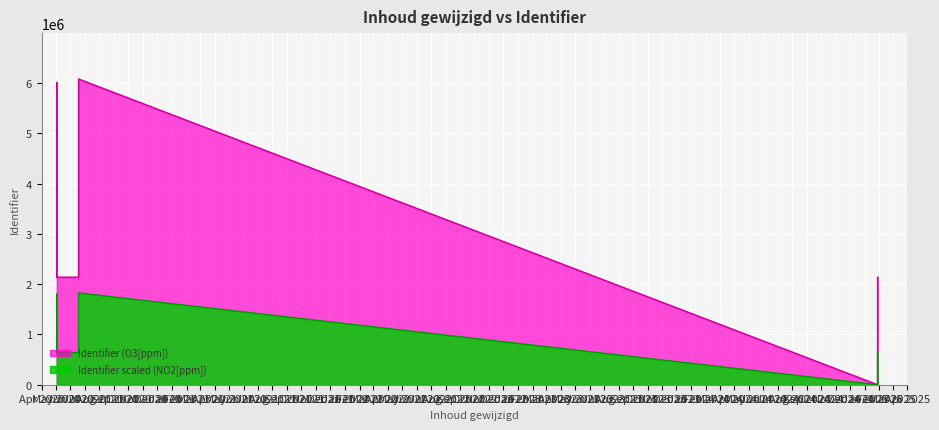

Is it true that the value at 2020-05-03 is 3818382?

False